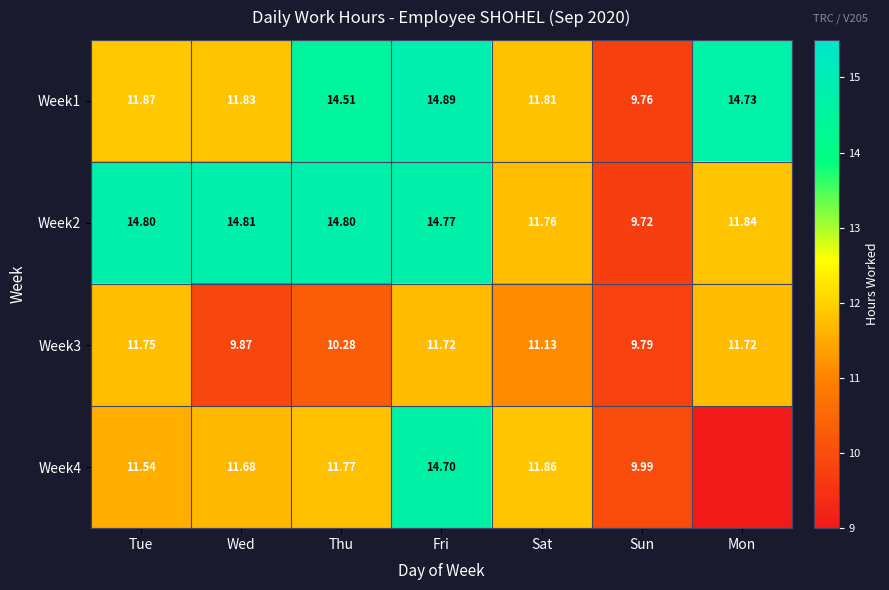

What is the total value across all series at Wed?

48.2